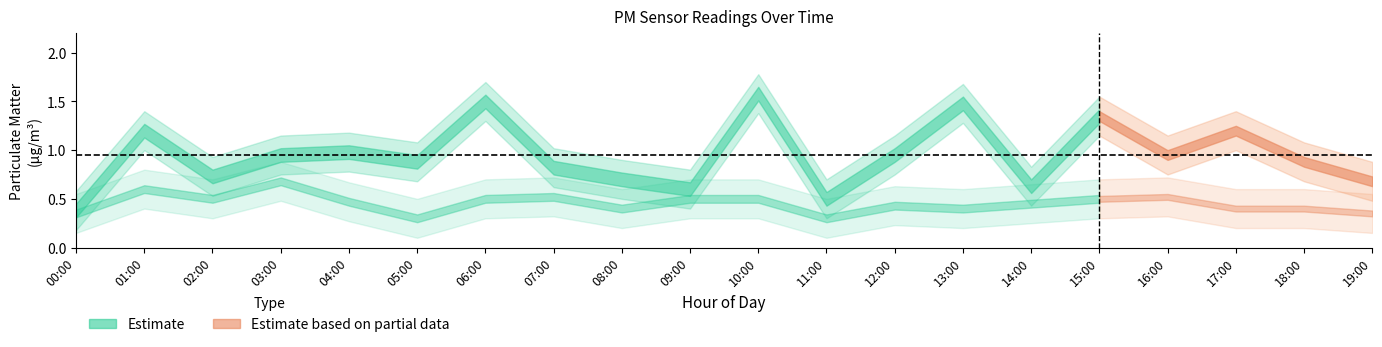

Is the value of P2 at 09:00 greater than the value of P1 at 16:00?

No